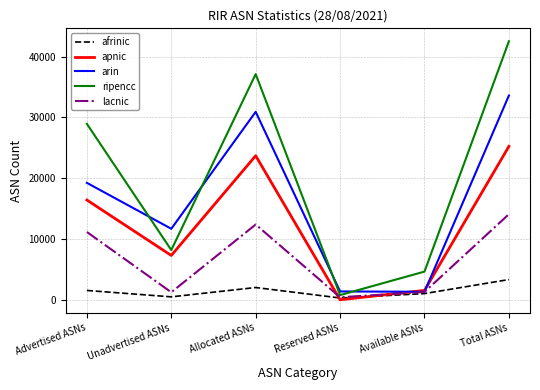

True or false: arin has more than 0 points higher than both neighbors.

True